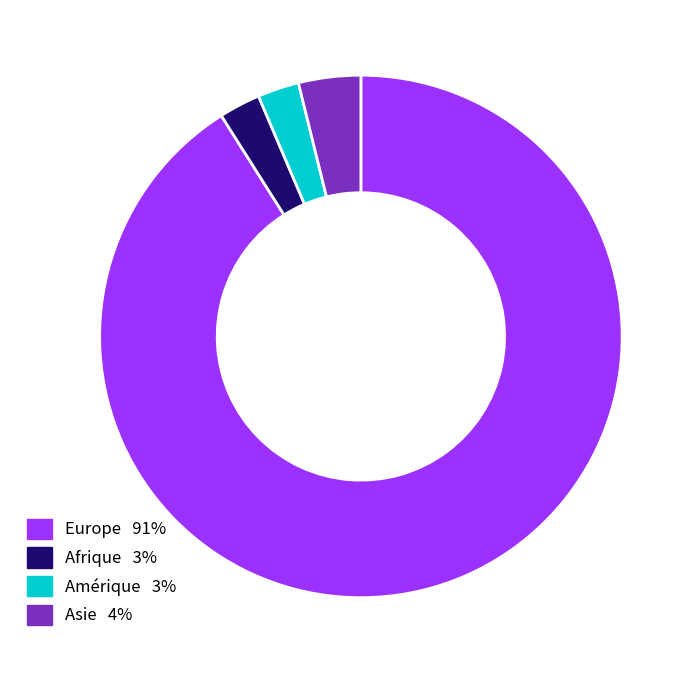

Is there a majority slice in this chart?

Yes